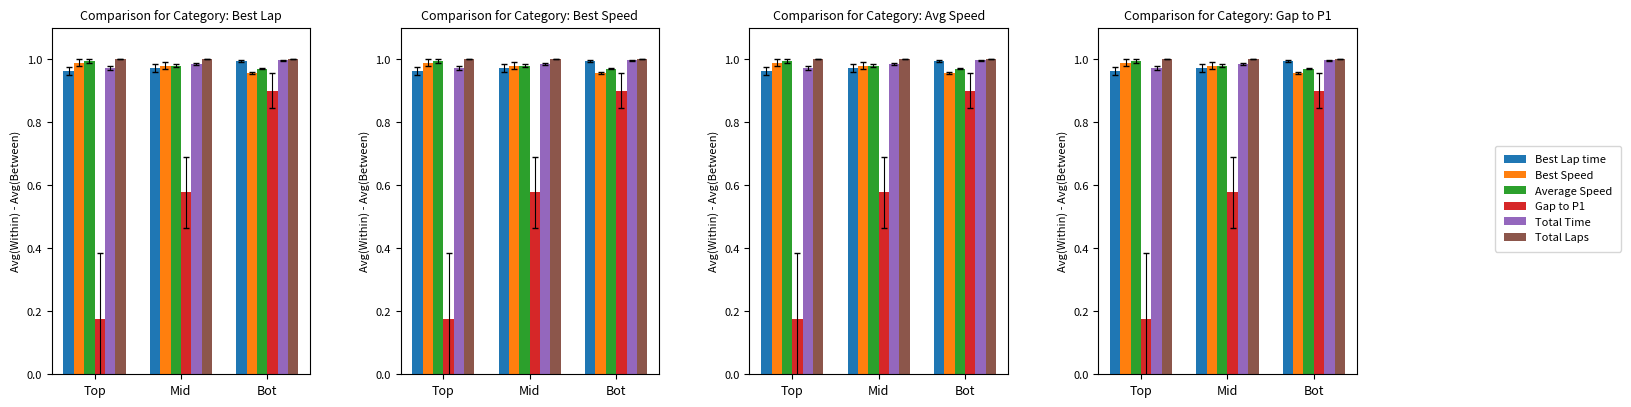

What are all the series names shown in the legend?

Best Lap time, Best Speed, Average Speed, Gap to P1, Total Time, Total Laps